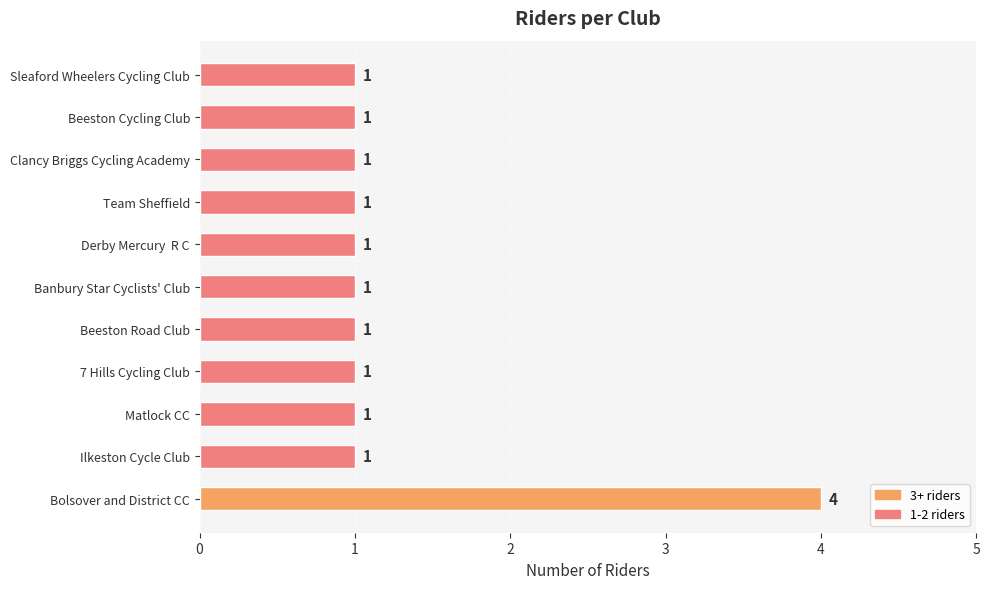

What is the sum of all values?

14